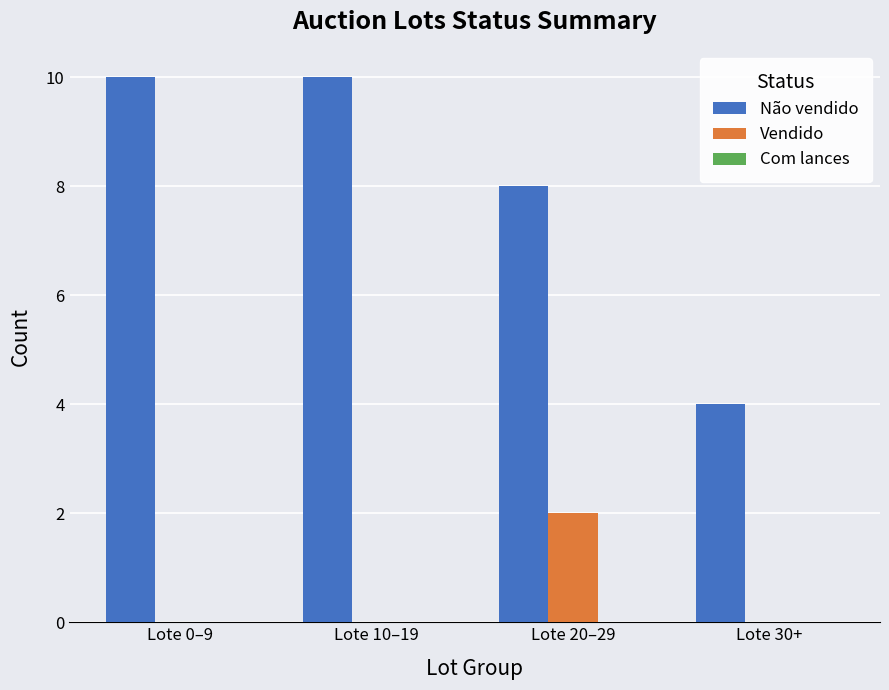

What is the total value across all series at Lote 30+?

4